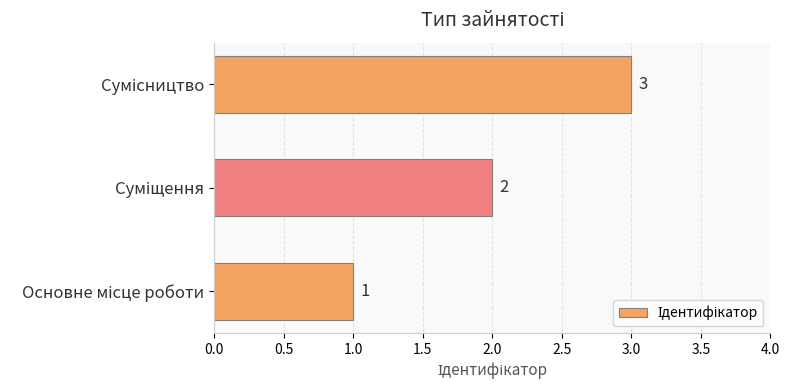

How many values are between 1 and 3?

3